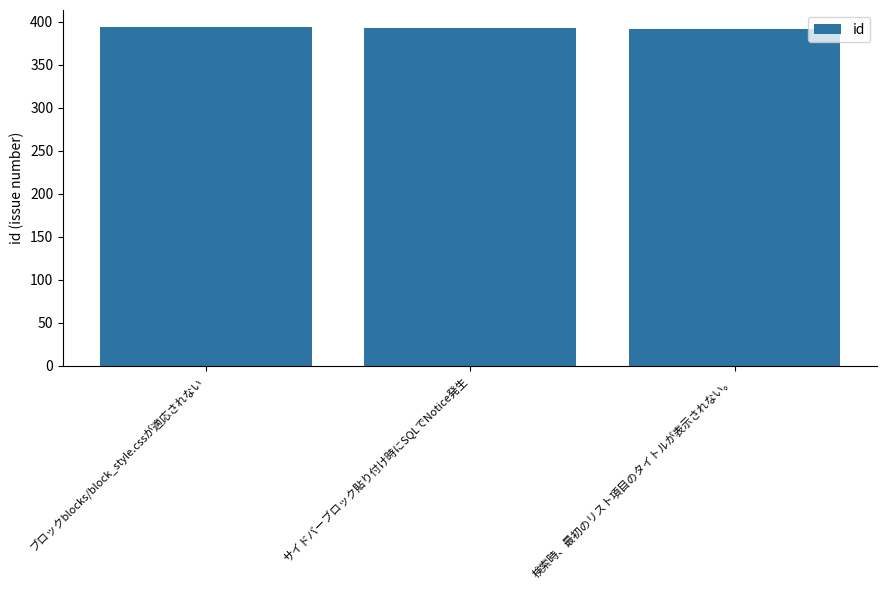

Where does the data first go above 393?

ブロックblocks/block_style.cssが適応されない